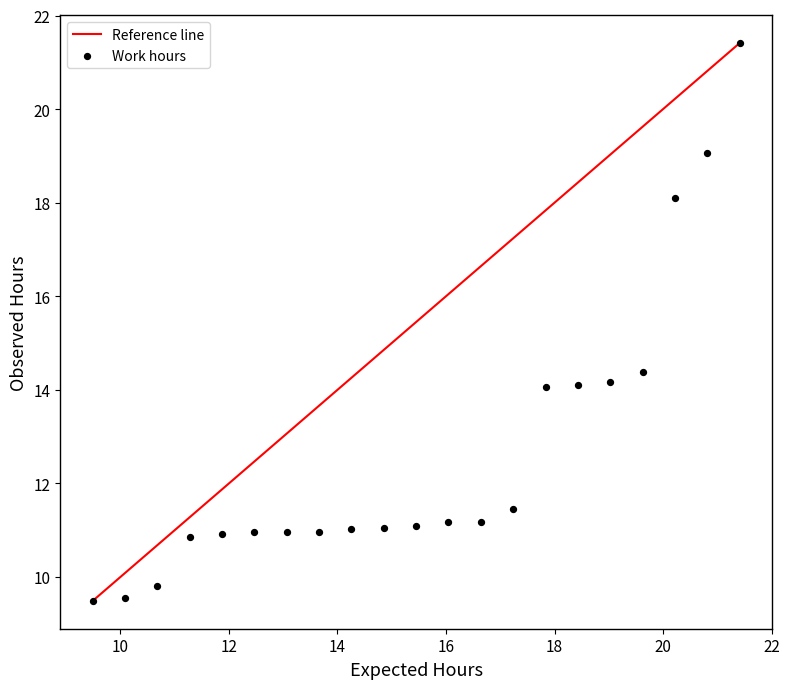

What Y value in the scatter plot is closest to 15?

14.4